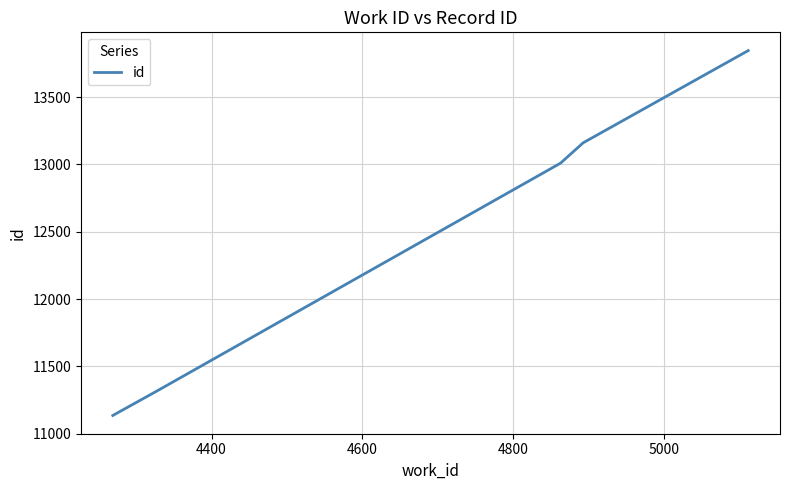

What is the smallest value displayed?

11135